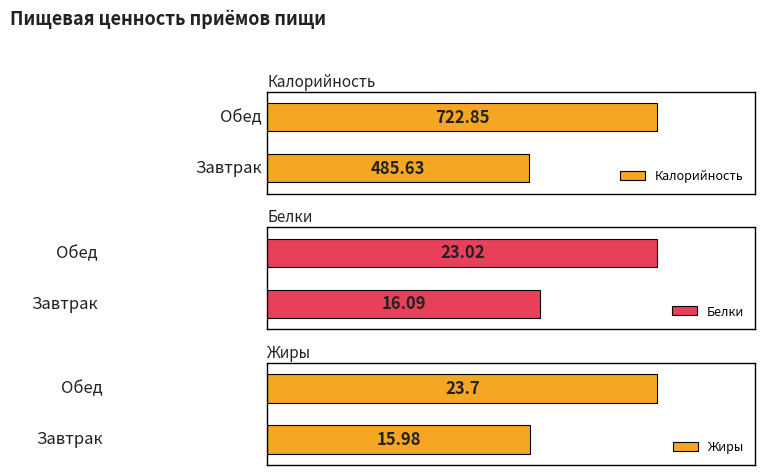

Reading left to right, extract all data points from this chart.

Калорийность: Завтрак=485.6	Обед=722.9
Белки: Завтрак=16.1	Обед=23.0
Жиры: Завтрак=16.0	Обед=23.7